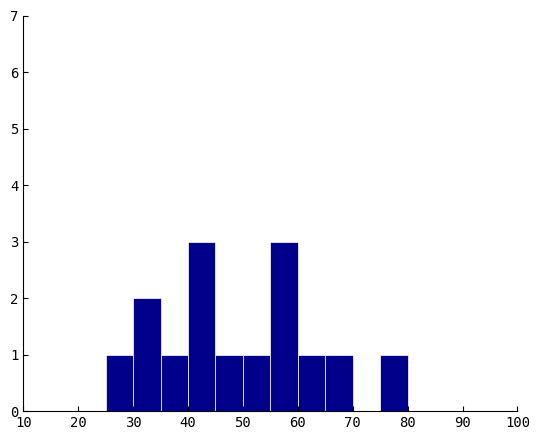

Reading left to right, list every bar in this chart as the range it spans on the x-axis followed by its height. The values are not printed on the chart, so give them approximately, as read against the axis.

10 to 15: 0
15 to 20: 0
20 to 25: 0
25 to 30: 1
30 to 35: 2
35 to 40: 1
40 to 45: 3
45 to 50: 1
50 to 55: 1
55 to 60: 3
60 to 65: 1
65 to 70: 1
70 to 75: 0
75 to 80: 1
80 to 85: 0
85 to 90: 0
90 to 95: 0
95 to 100: 0